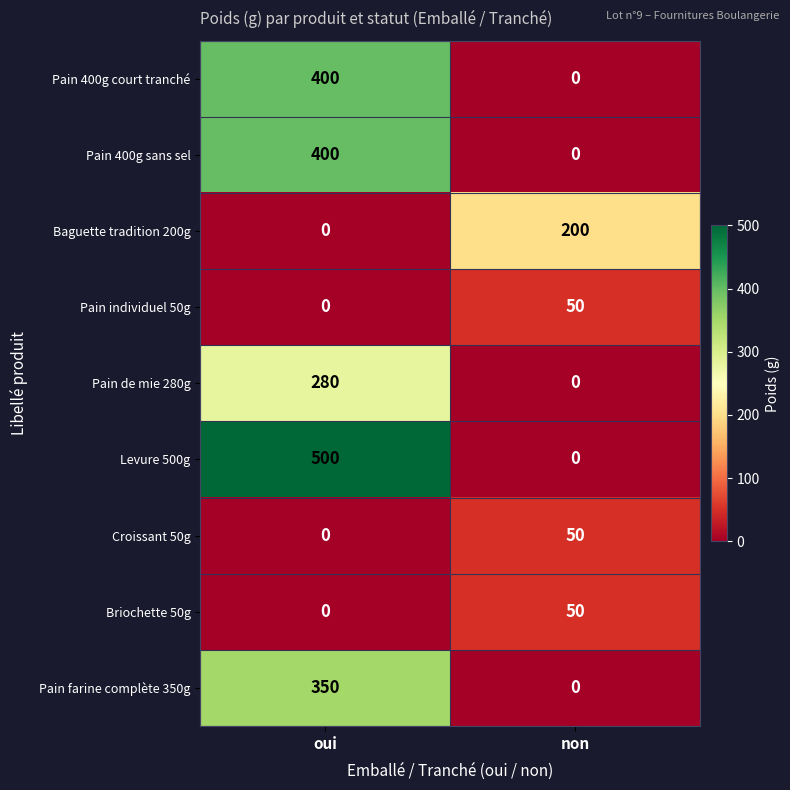

Which series has the largest range (max minus min)?

Levure 500g